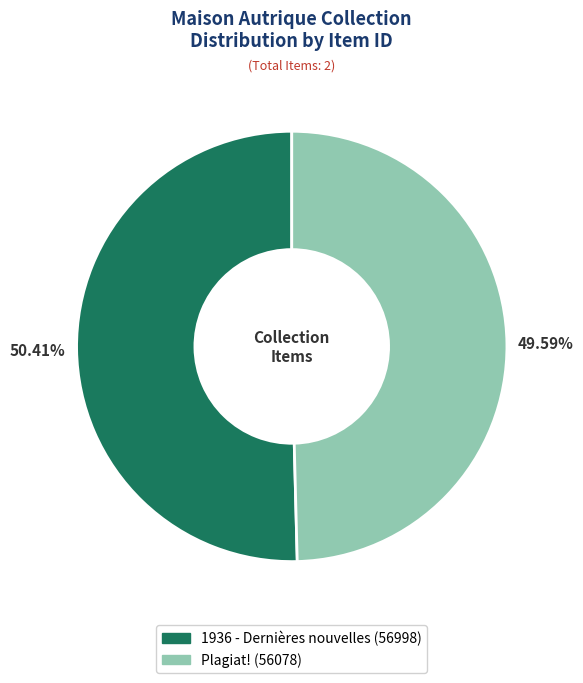

What percentage is the Plagiat! slice, to the nearest percent?

50%